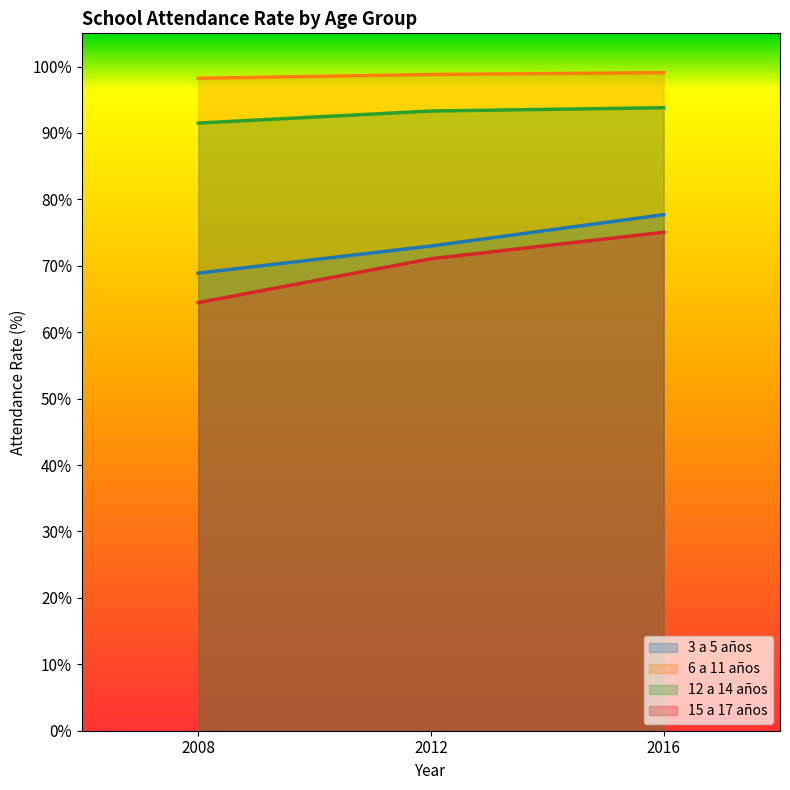

What are all the series names shown in the legend?

3 a 5 años, 6 a 11 años, 12 a 14 años, 15 a 17 años